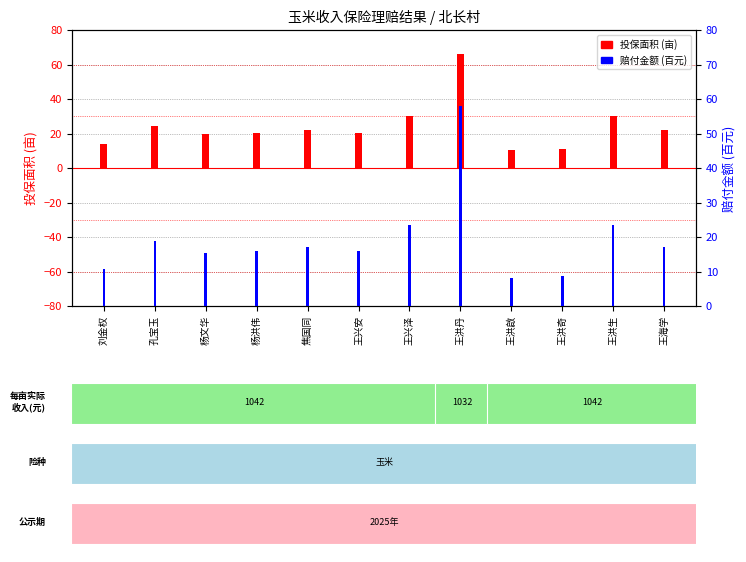

Does the chart contain stacked bars?

No